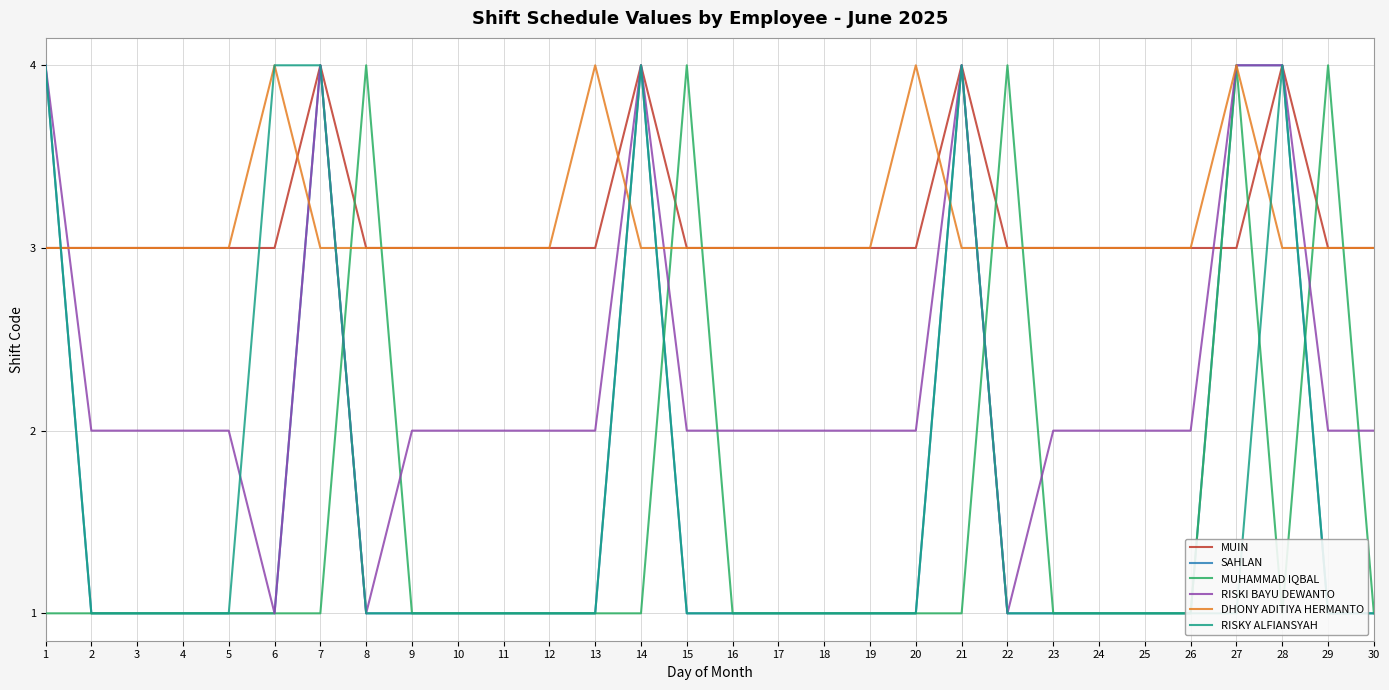

What is the value of the DHONY ADITIYA HERMANTO point at the 4th from the left?

3